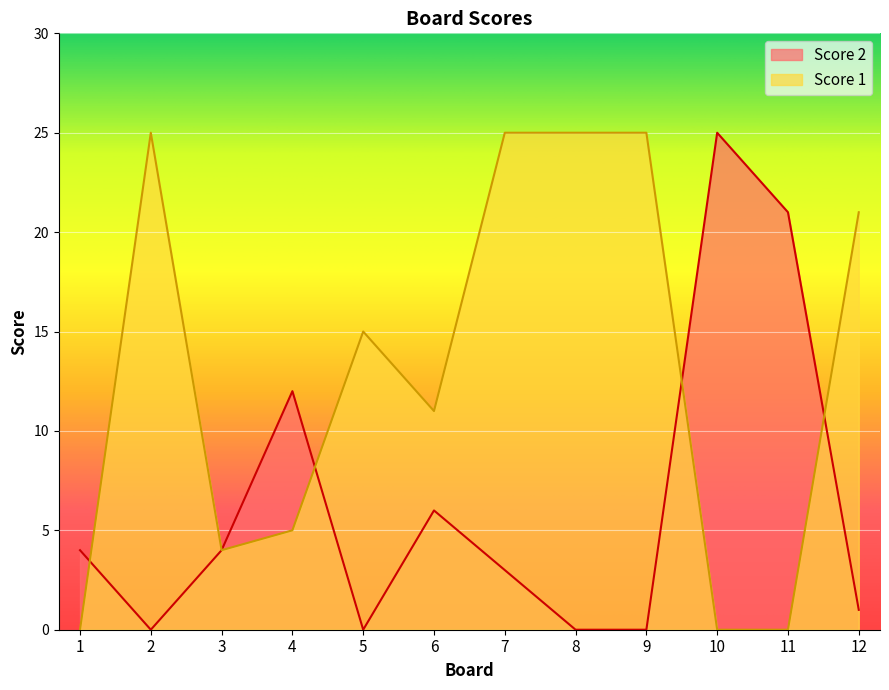

What is the difference between the maximum and minimum values in the Score 1 series?

25